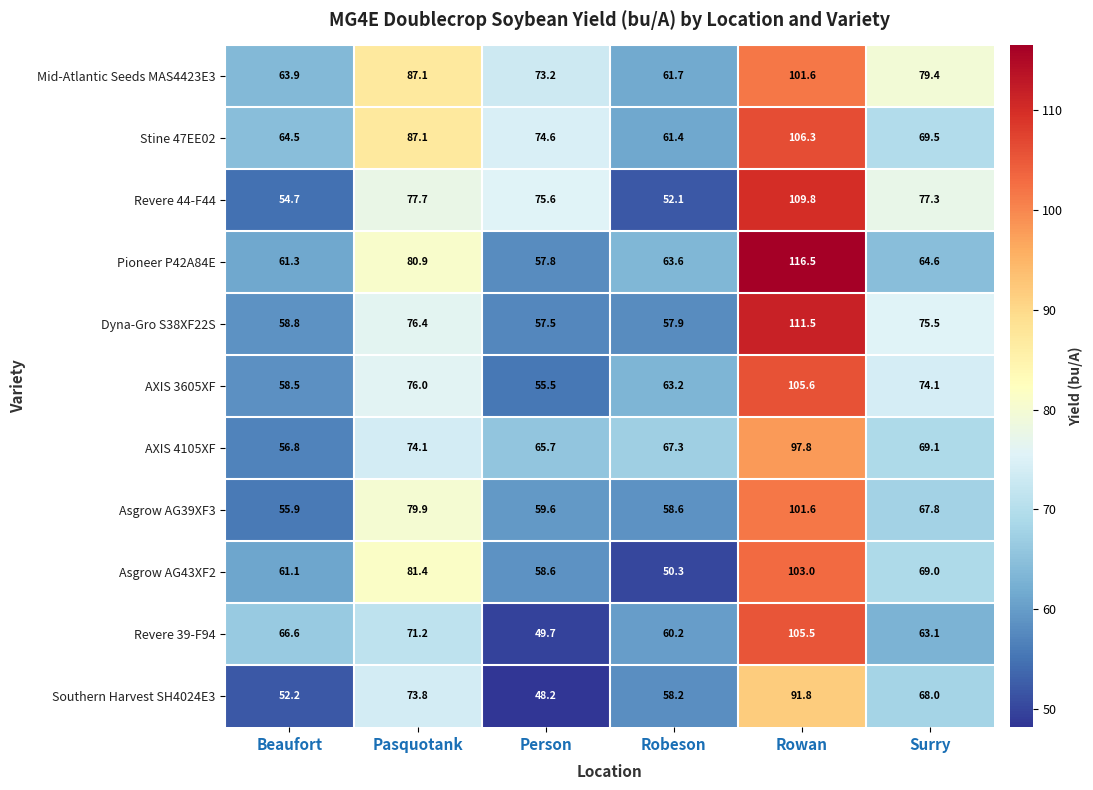

Which series has the widest spread of values?

Pioneer P42A84E